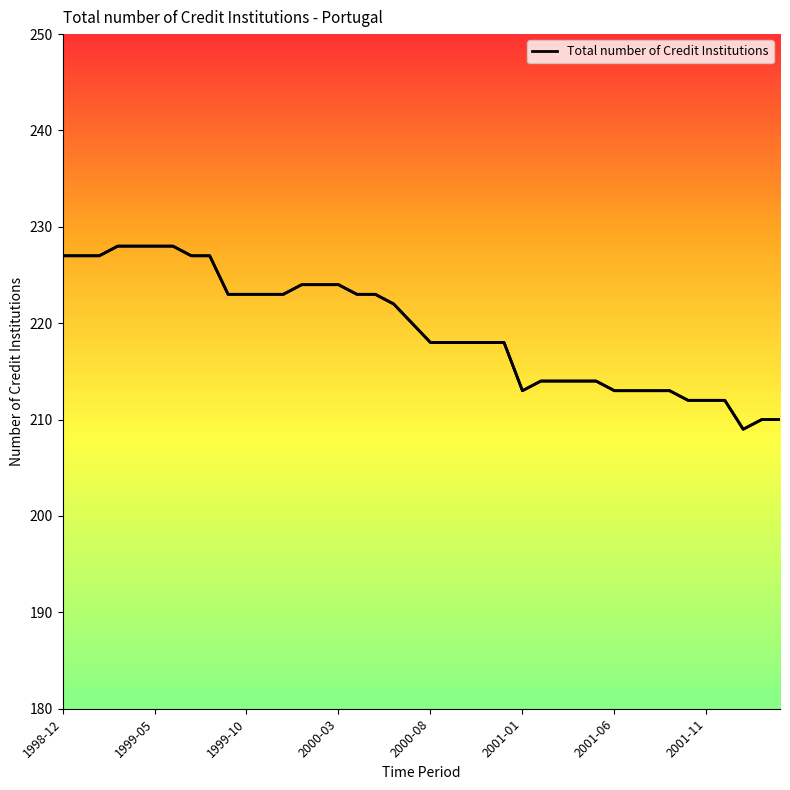

What is the average value?

219